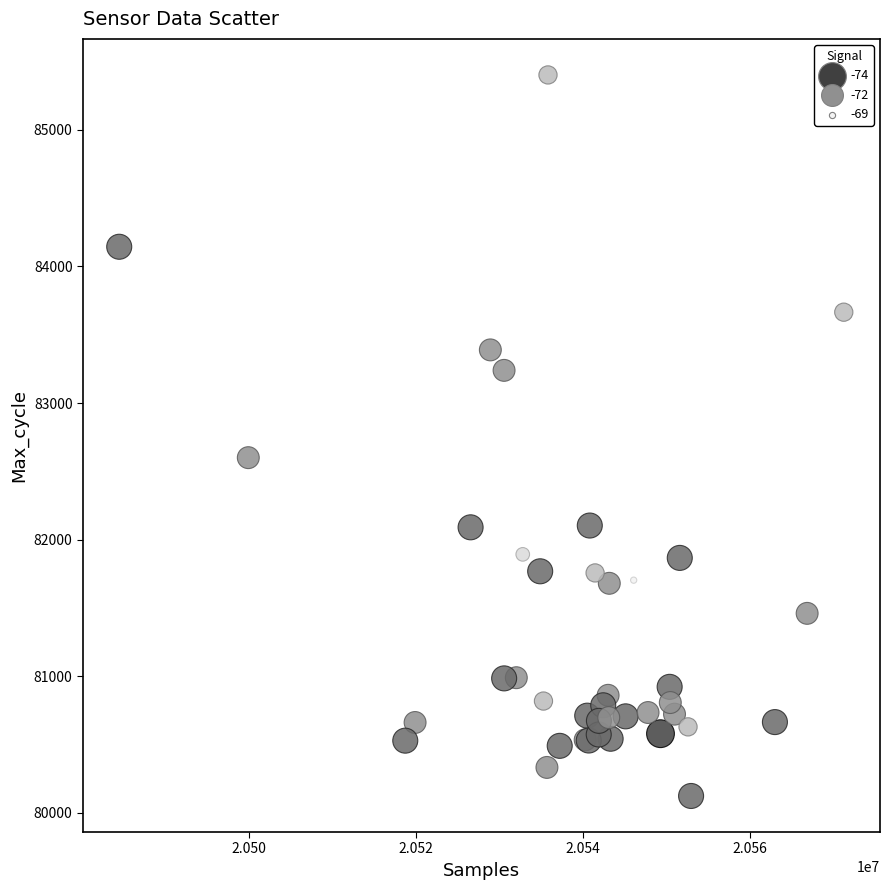

What Y value in the scatter plot is closest to 82762?

82600